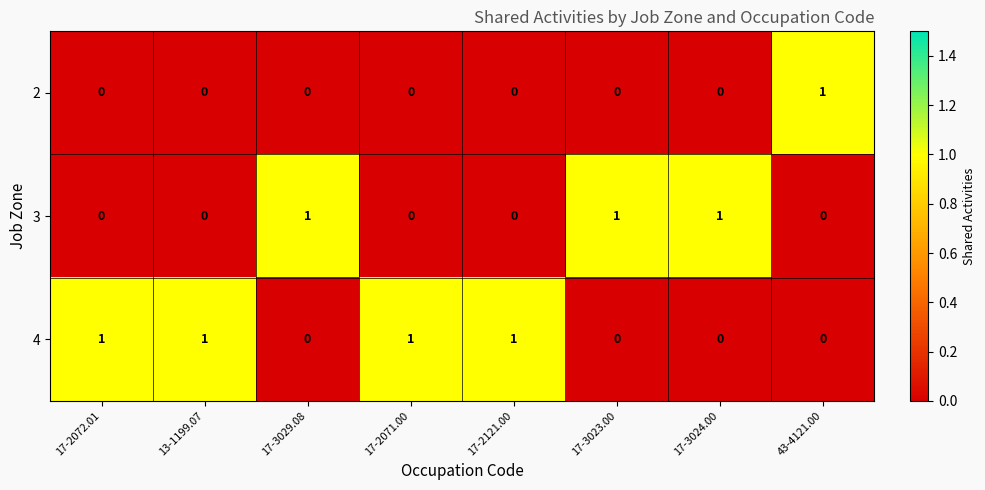

What is the spread (max minus min) of values at 17-2072.01?

1